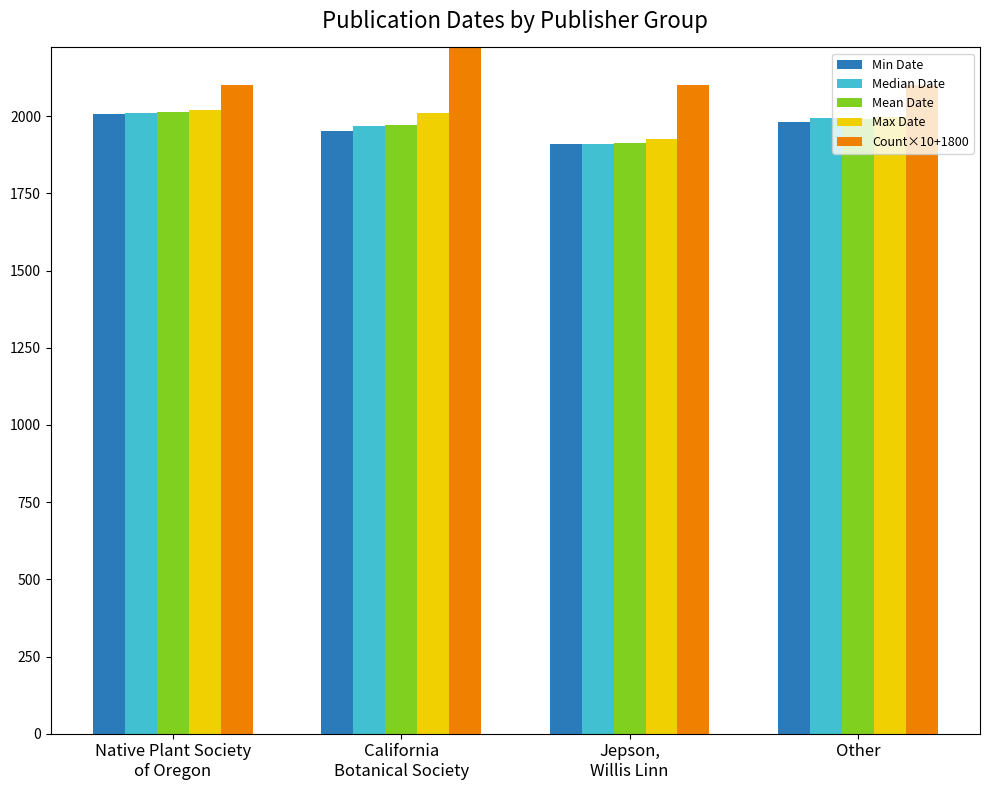

What is the difference between the maximum and minimum values in the Mean Date series?

99